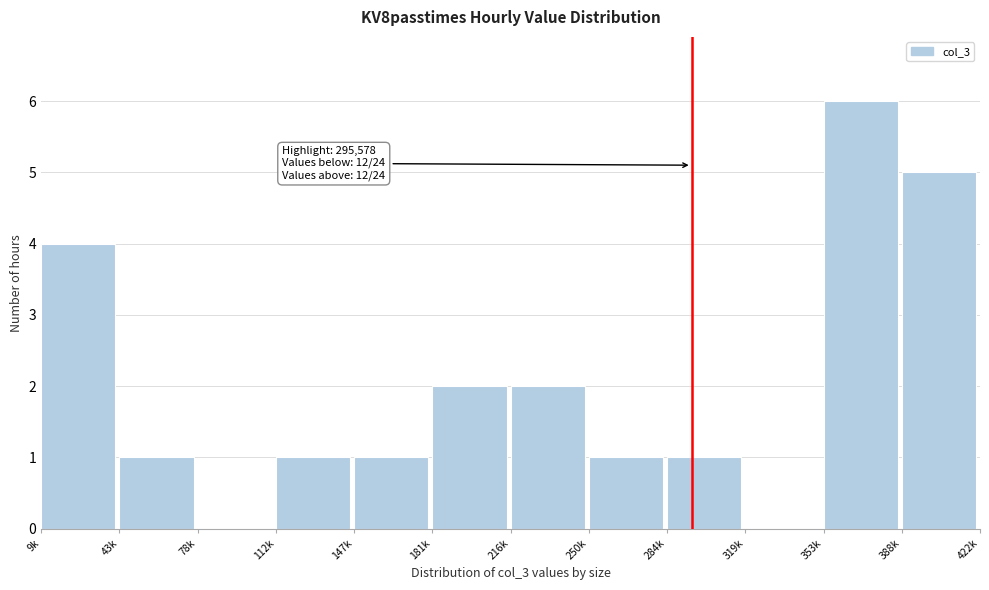

Reading left to right, extract all data points from this chart.

9k=4	43k=1	78k=0	112k=1	147k=1	181k=2	216k=2	250k=1	284k=1	319k=0	353k=6	388k=5